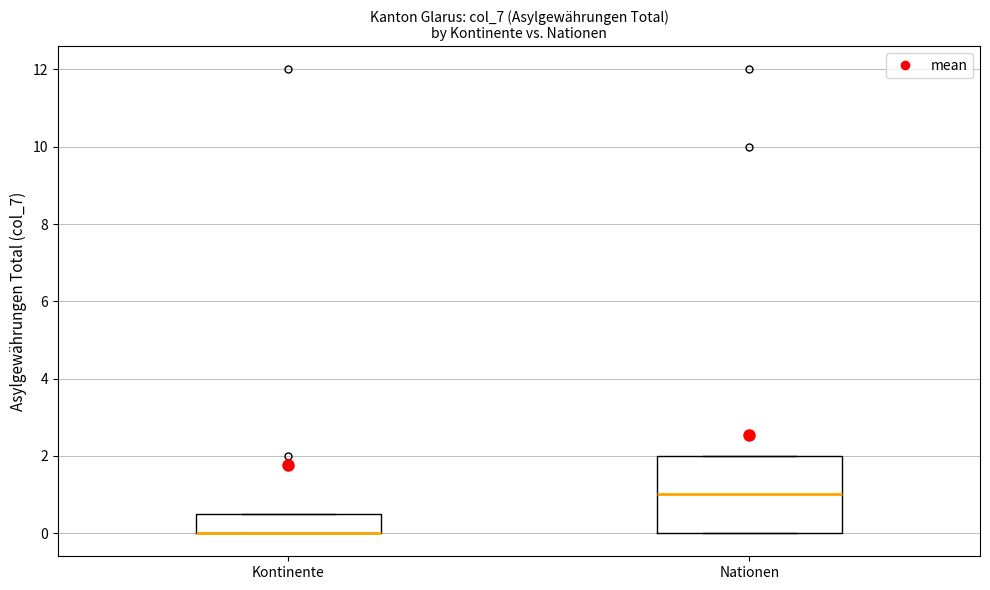

Where is the lower edge of the box for Kontinente on the y-axis? The values are not printed on the chart, so give them approximately, as read against the axis.

0.0